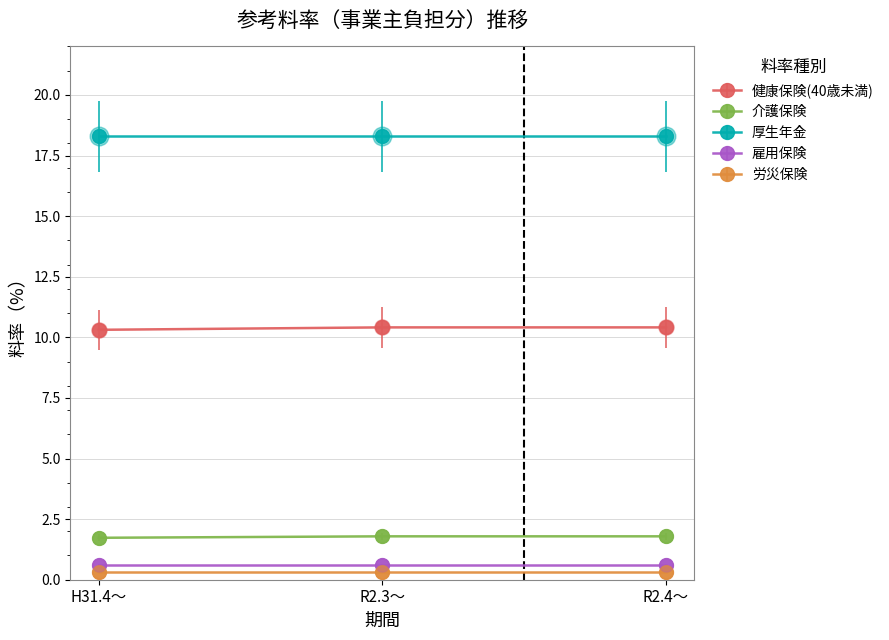

What is the total value across all series at R2.4～?

31.4